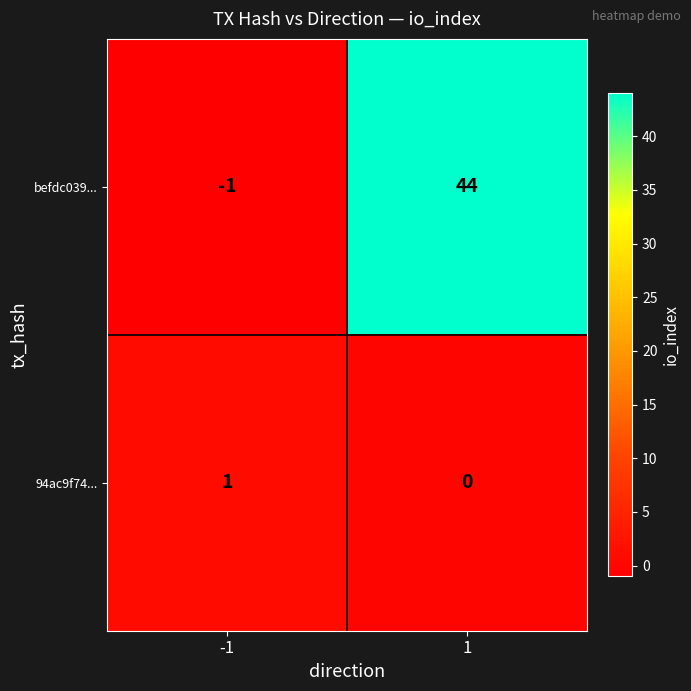

The 94ac9f74... series shows 0 at -1. True or false?

False